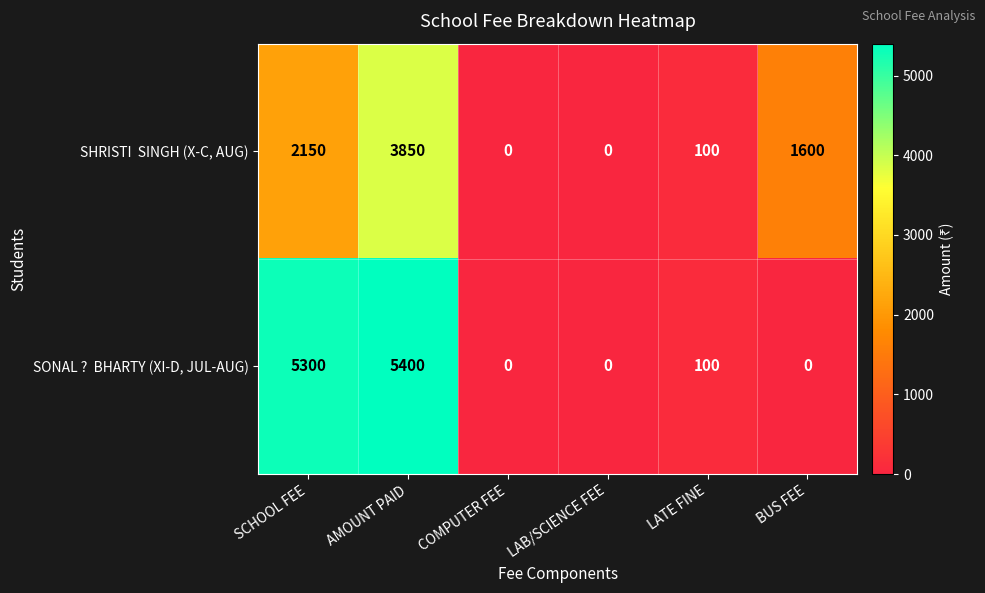

What is the spread (max minus min) of values at SCHOOL FEE?

3150